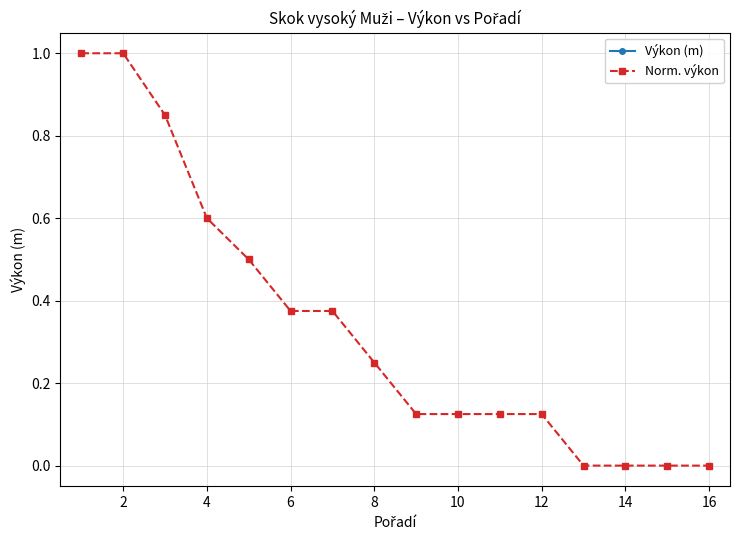

True or false: Výkon (m) and Norm. výkon intersect in this chart.

False